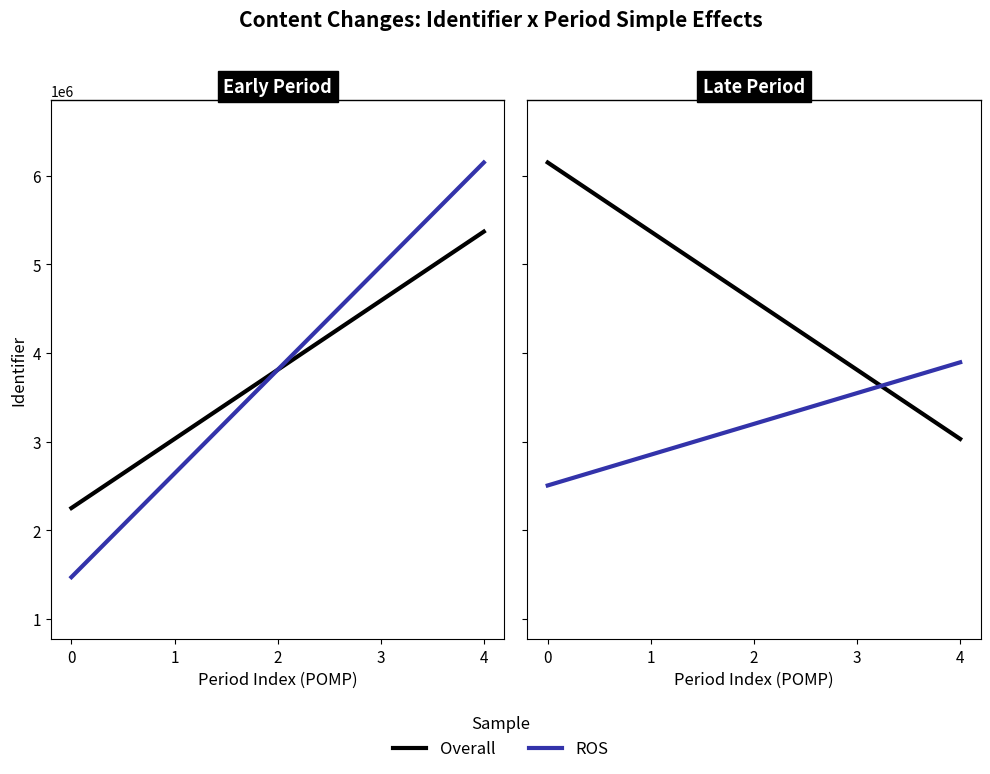

Which series ends up on top after the final intersection of Overall and ROS?

ROS